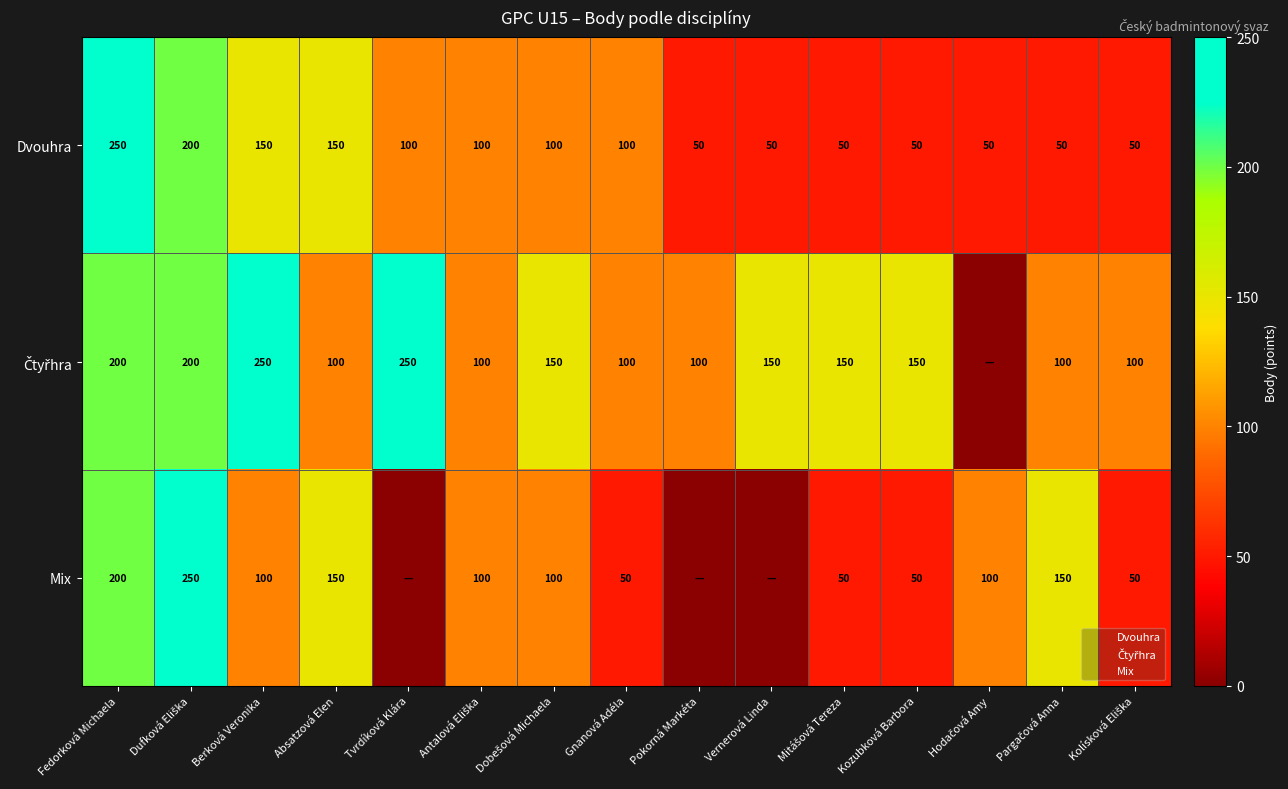

Which series changed the most between Antalová Eliška and Kozubková Barbora?

Dvouhra